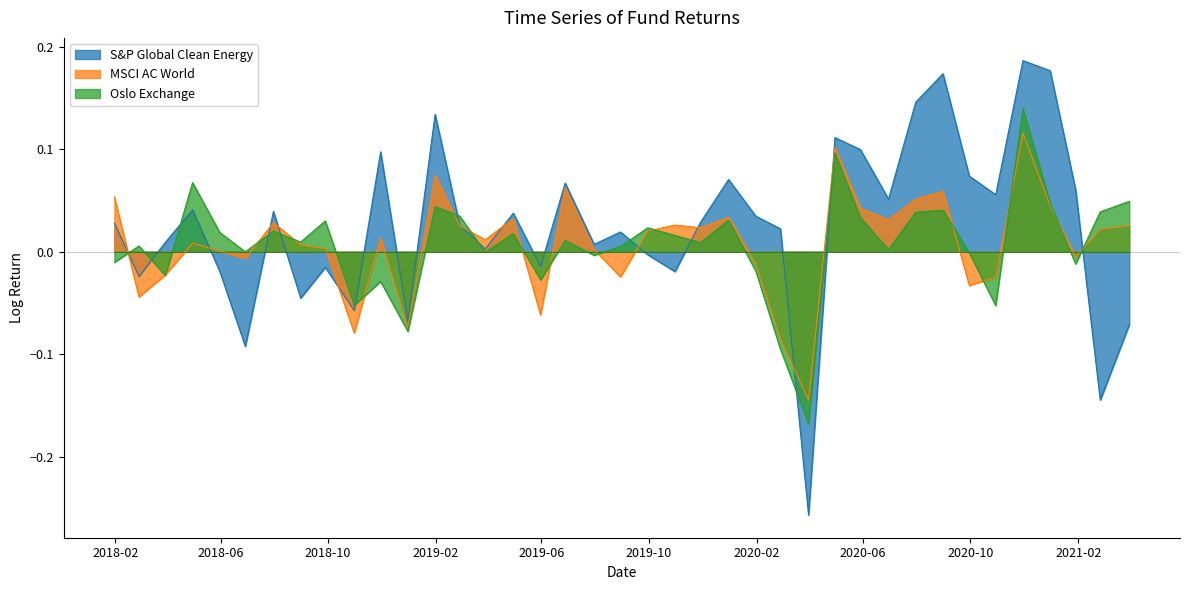

List the series in order of their peak value, highest first.

S&P Global Clean Energy, Oslo Exchange, MSCI AC World